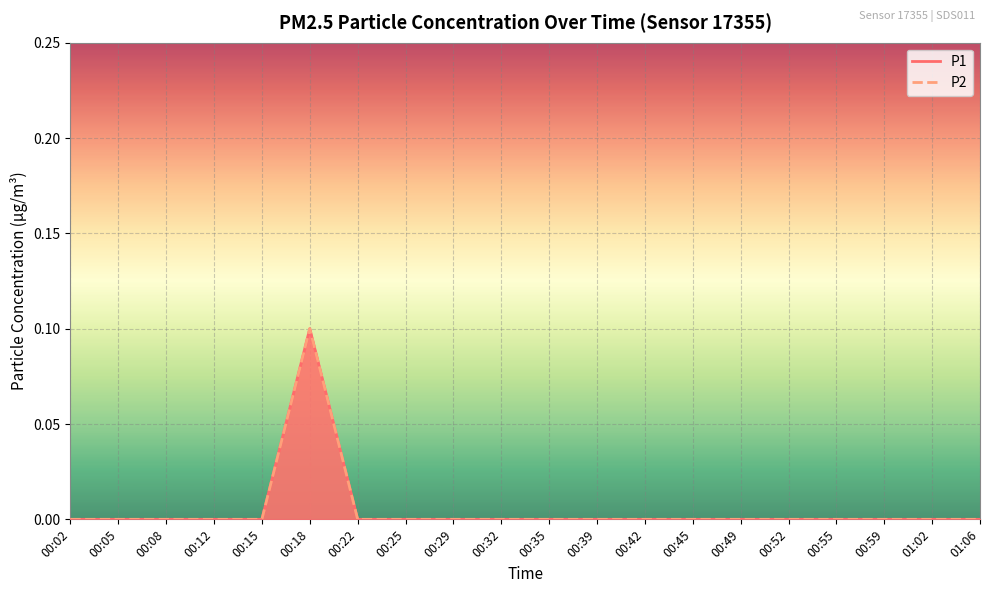

Count the P2 values in the range 0 to 1.

20